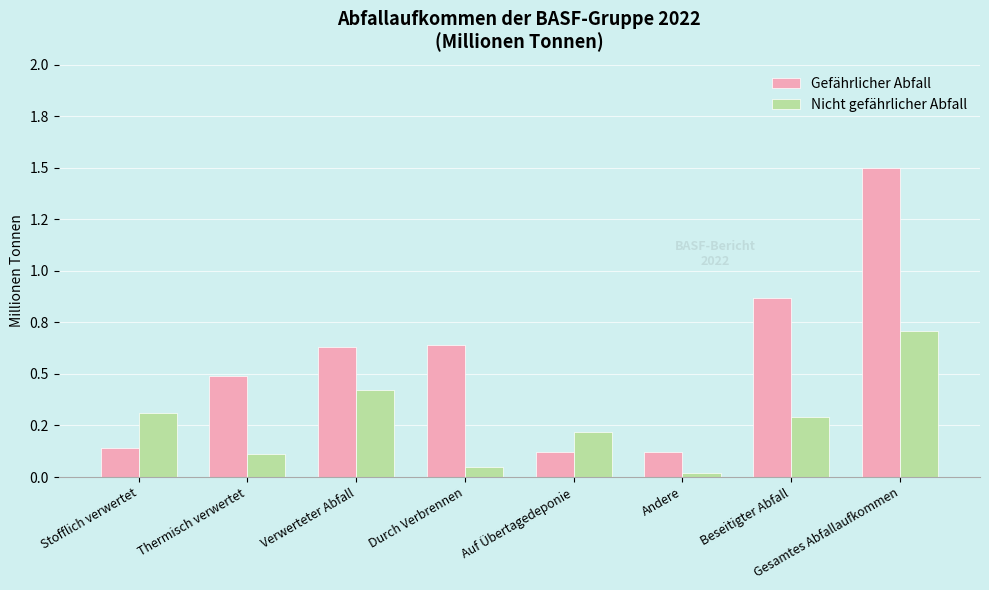

Is the value of Nicht gefährlicher Abfall at Verwerteter Abfall greater than the value of Gefährlicher Abfall at Andere?

Yes